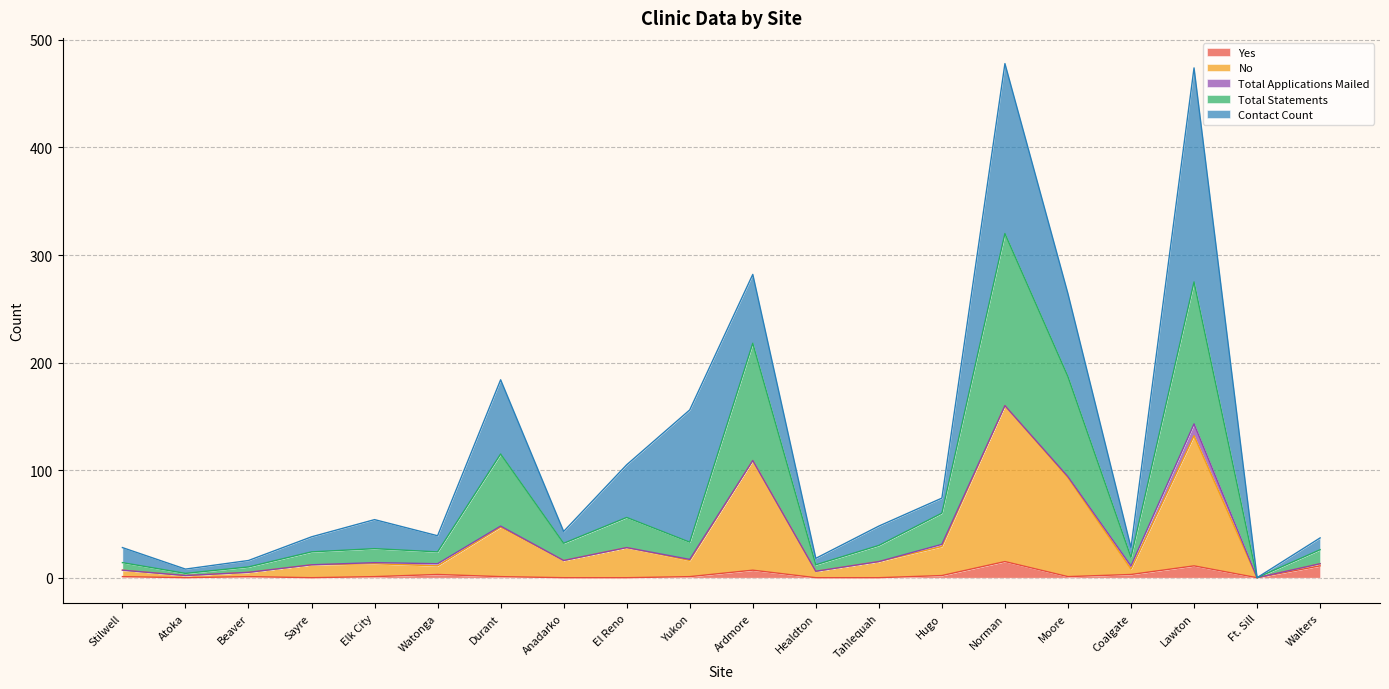

What is the maximum value for Yes?

15